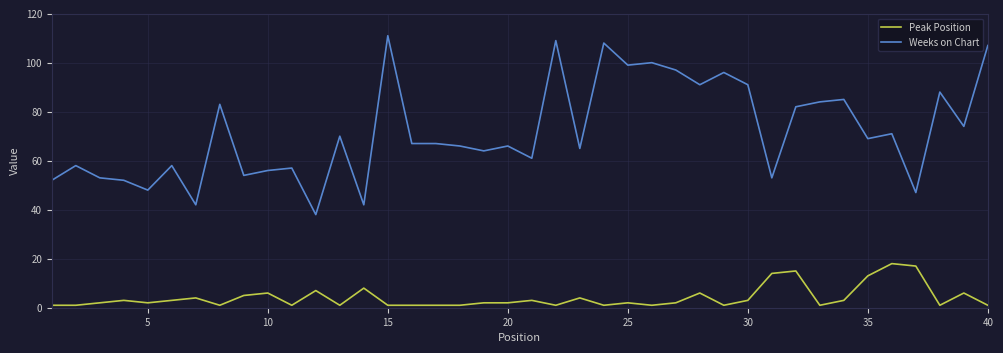

What is the difference between the maximum and minimum values in the Peak Position series?

17